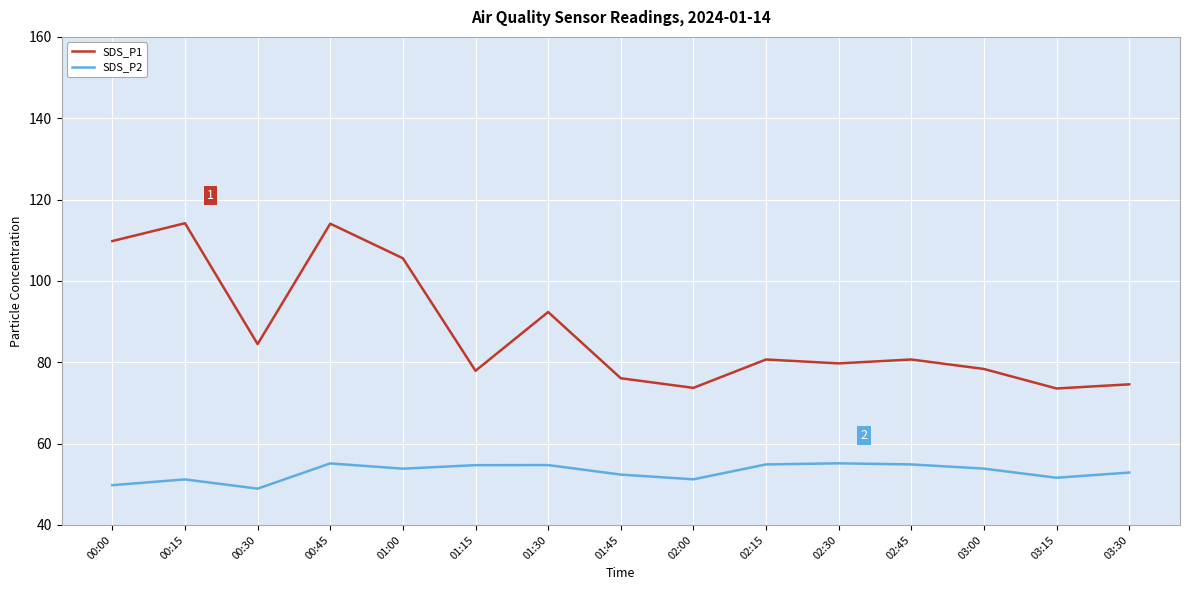

True or false: SDS_P2 and SDS_P1 cross at least once.

False